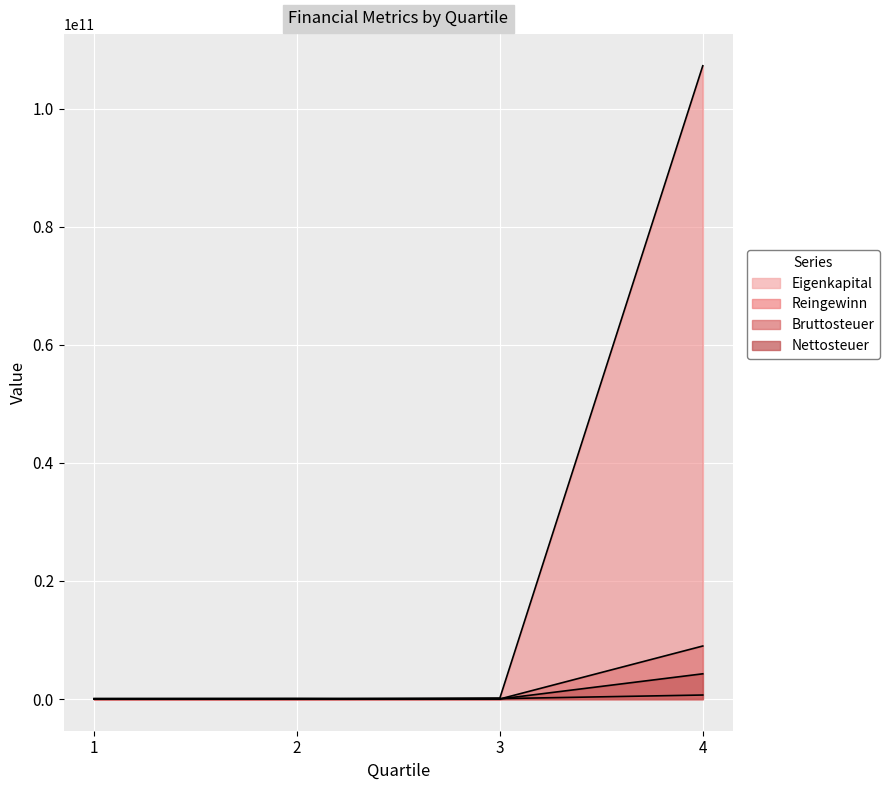

At how many categories does at least one series exceed 22764203792?

1